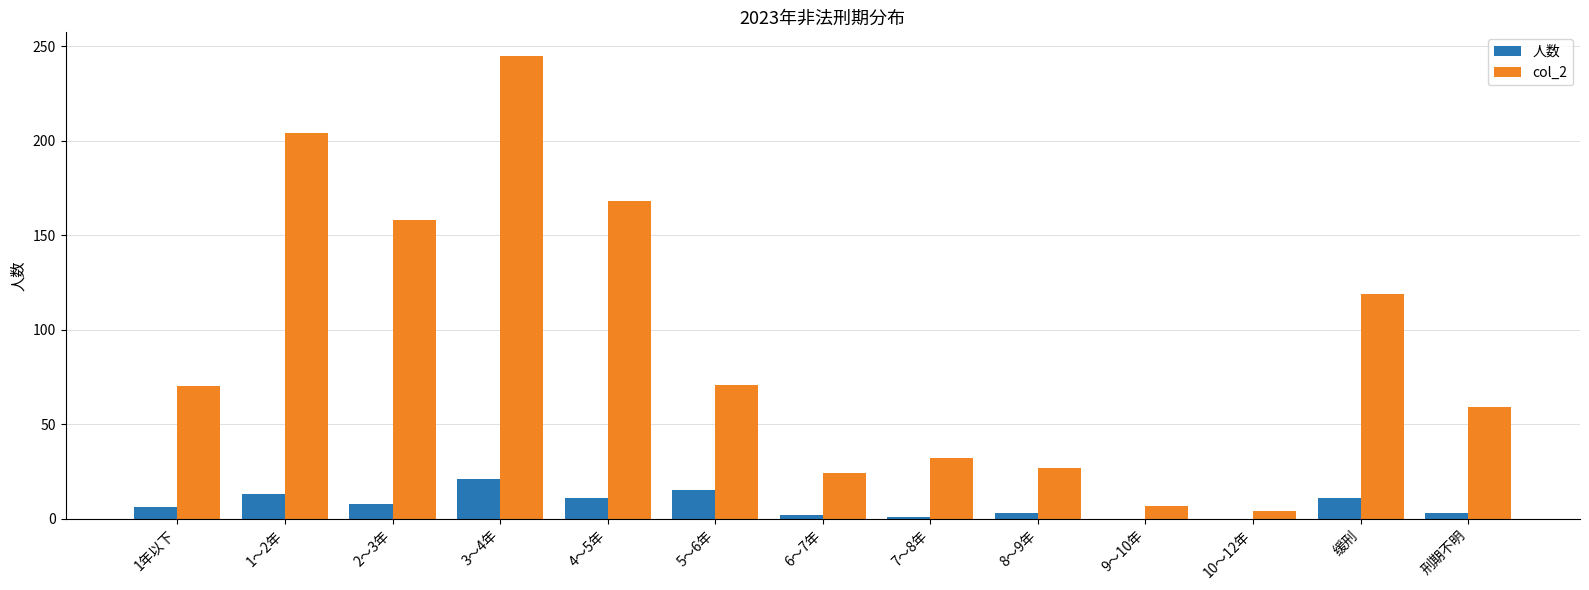

What is the highest value of the 人数 series?

21